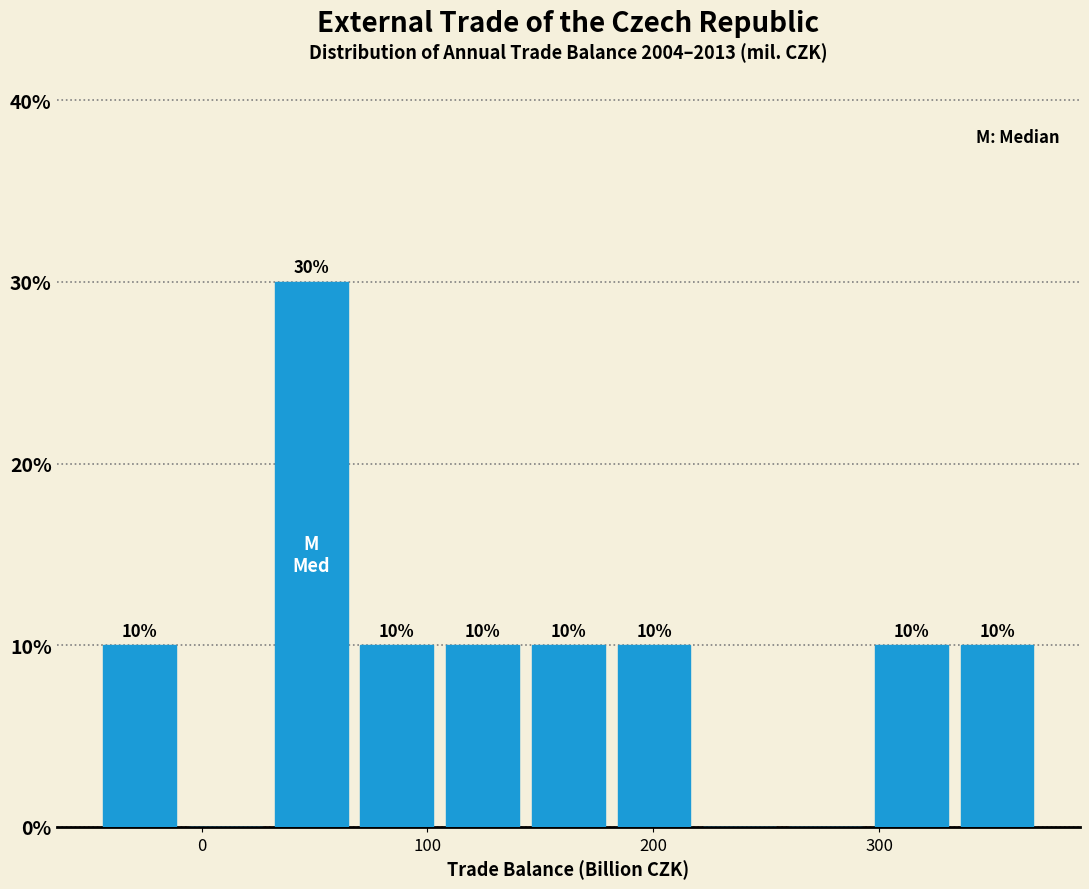

Around what value on the x-axis is the tallest bar? Give the approximate position of its centre, as read against the axis.

50